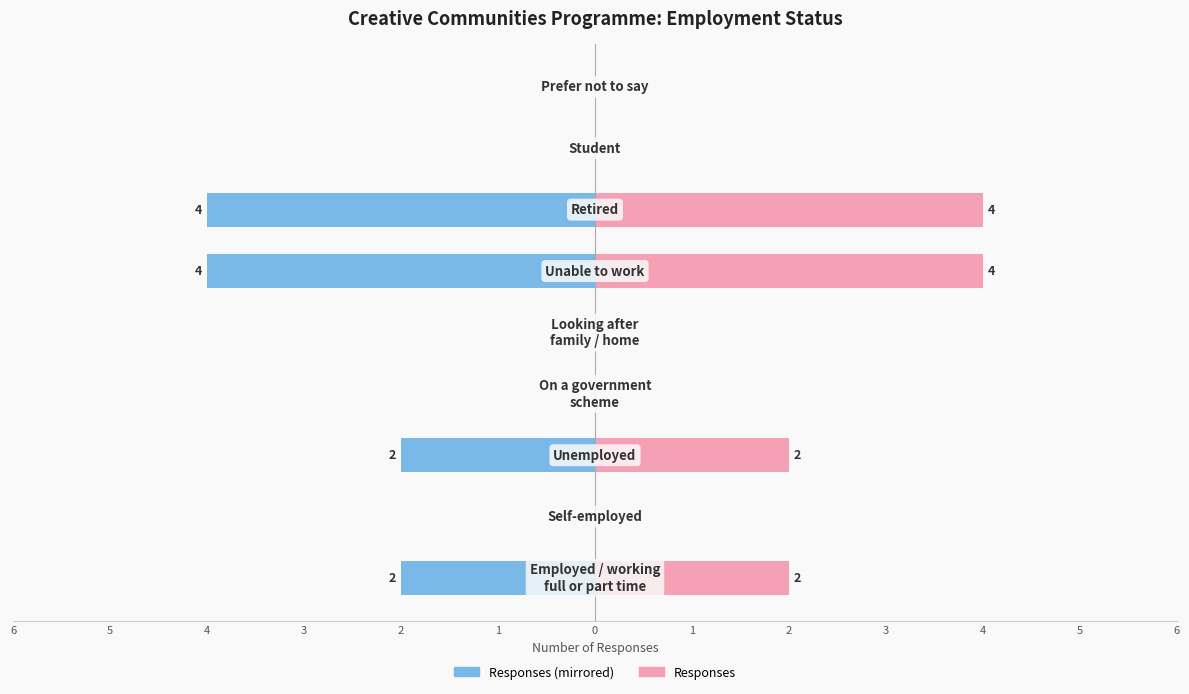

Reading left to right, transcribe all the data shown in this chart.

Responses (left): 6=-2	5=0	4=-2	3=0	2=0	1=-4	0=-4	1=0	2=0
Responses (right): 6=2	5=0	4=2	3=0	2=0	1=4	0=4	1=0	2=0